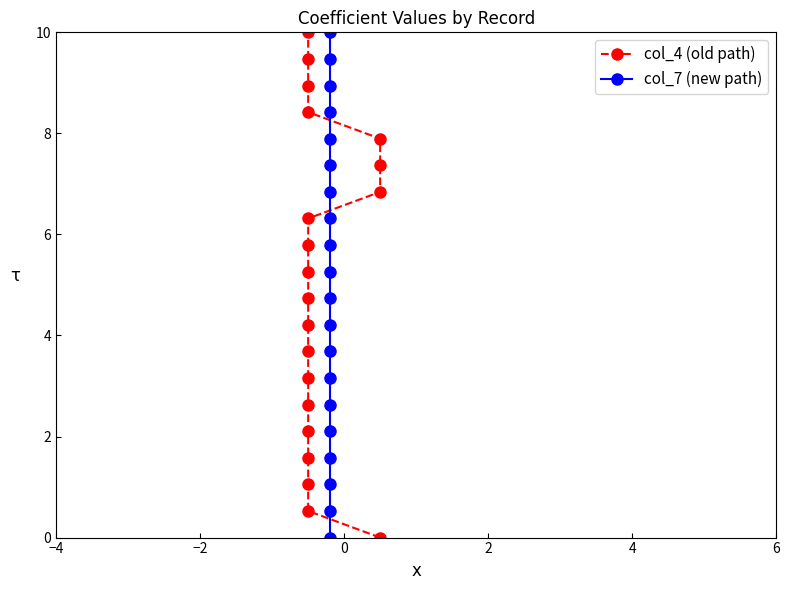

Count the number of categories in the chart.

20